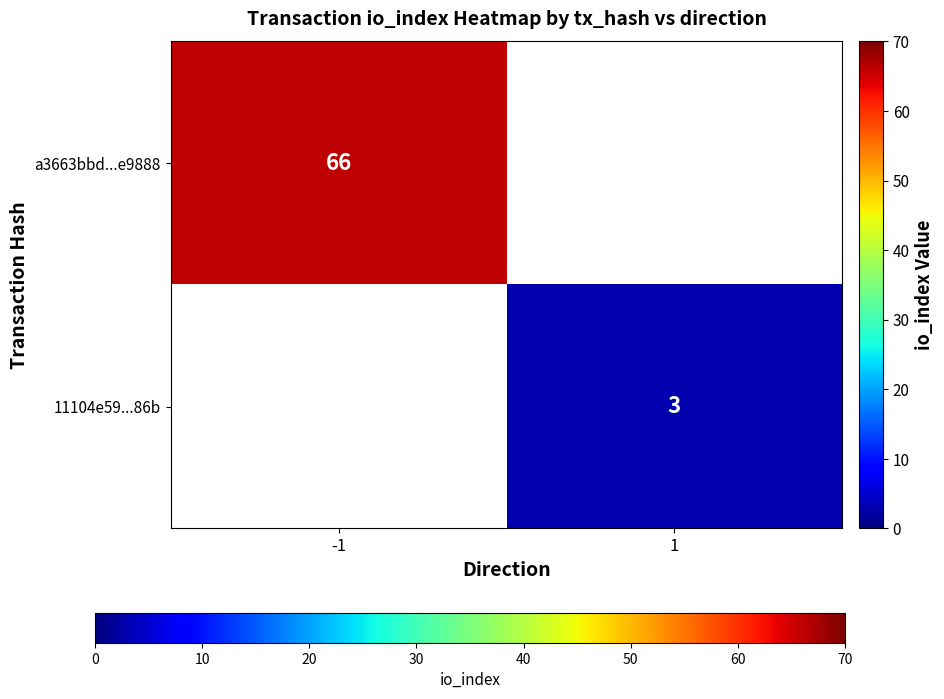

The value of 11104e59...86b at 1 is 3. True or false?

True